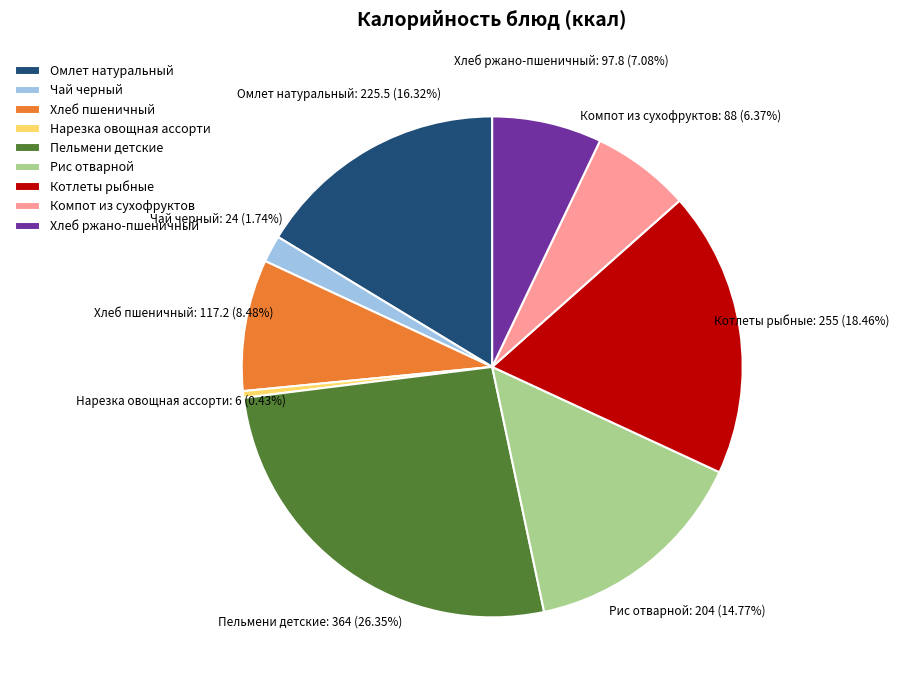

Between Компот из сухофруктов and Пельмени детские, which is larger?

Пельмени детские